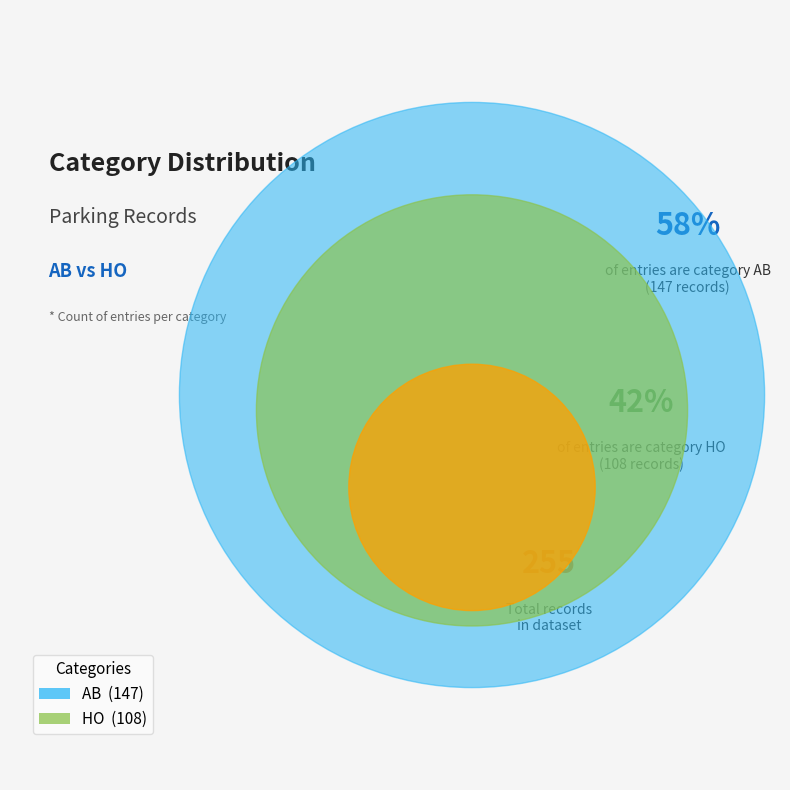

Count the number of slices in the pie.

2